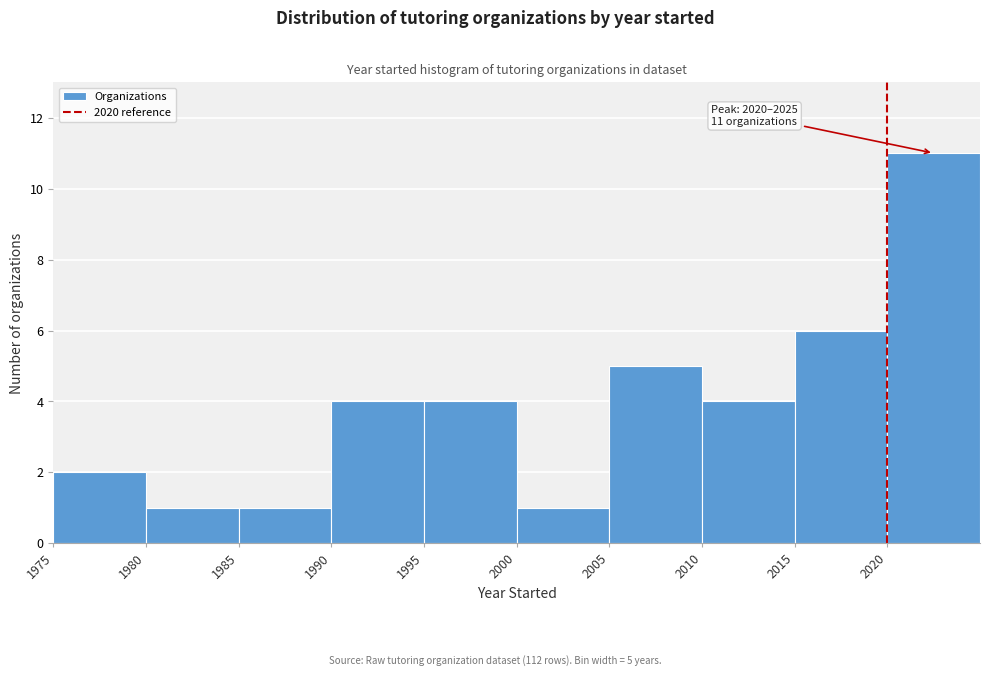

Over which range of the x-axis is the bar tallest?

2020 to 2025